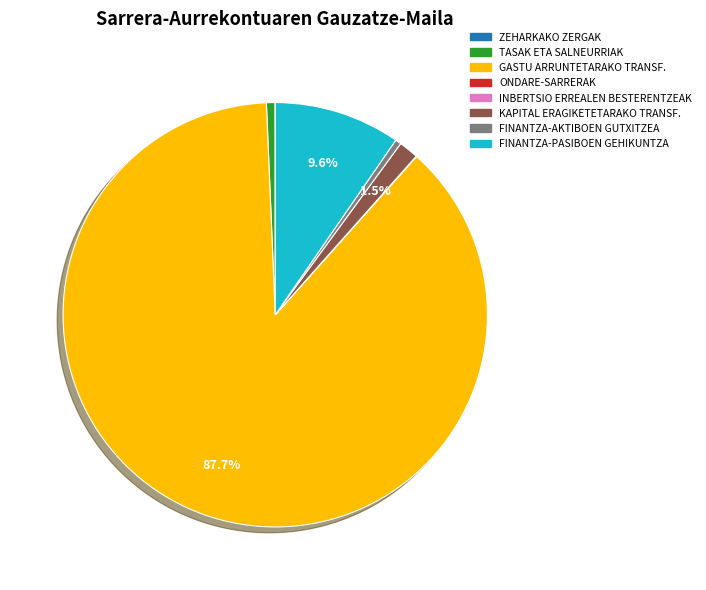

What percentage is NOT represented by FINANTZA-PASIBOEN GEHIKUNTZA?

90.4%